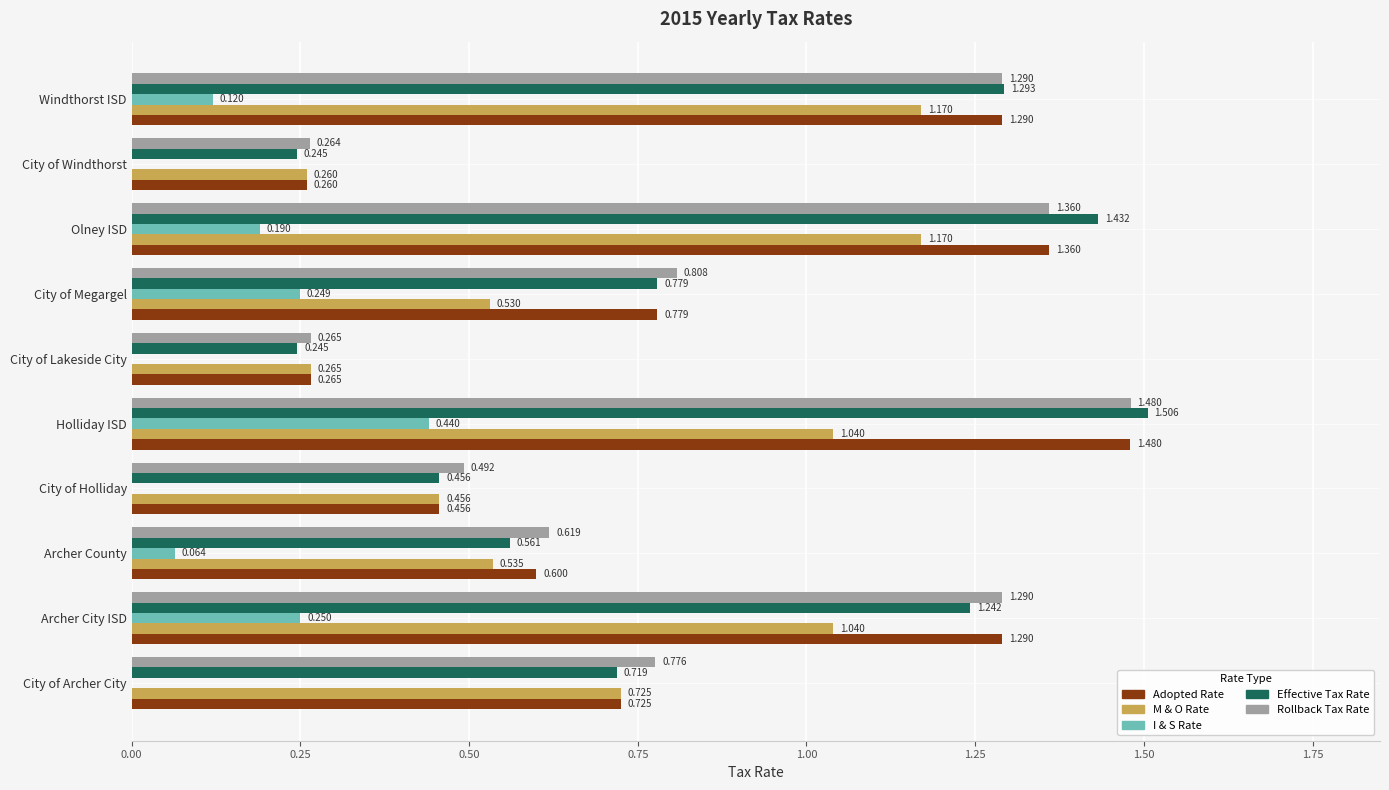

Between Holliday ISD and City of Lakeside City, which series saw the biggest shift?

Effective Tax Rate